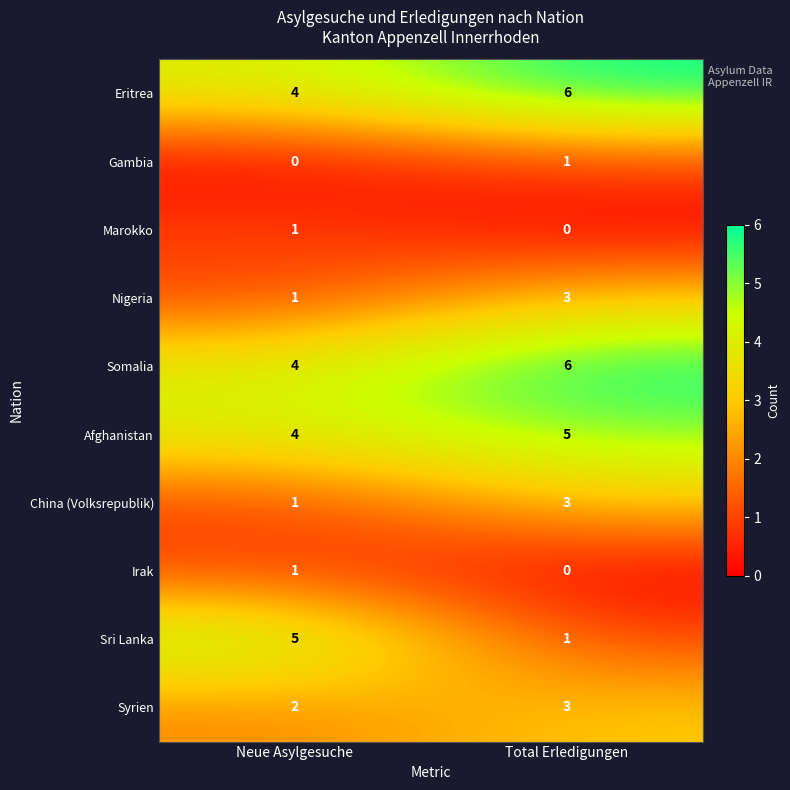

At which category does the chart reach its peak across all series?

Total Erledigungen